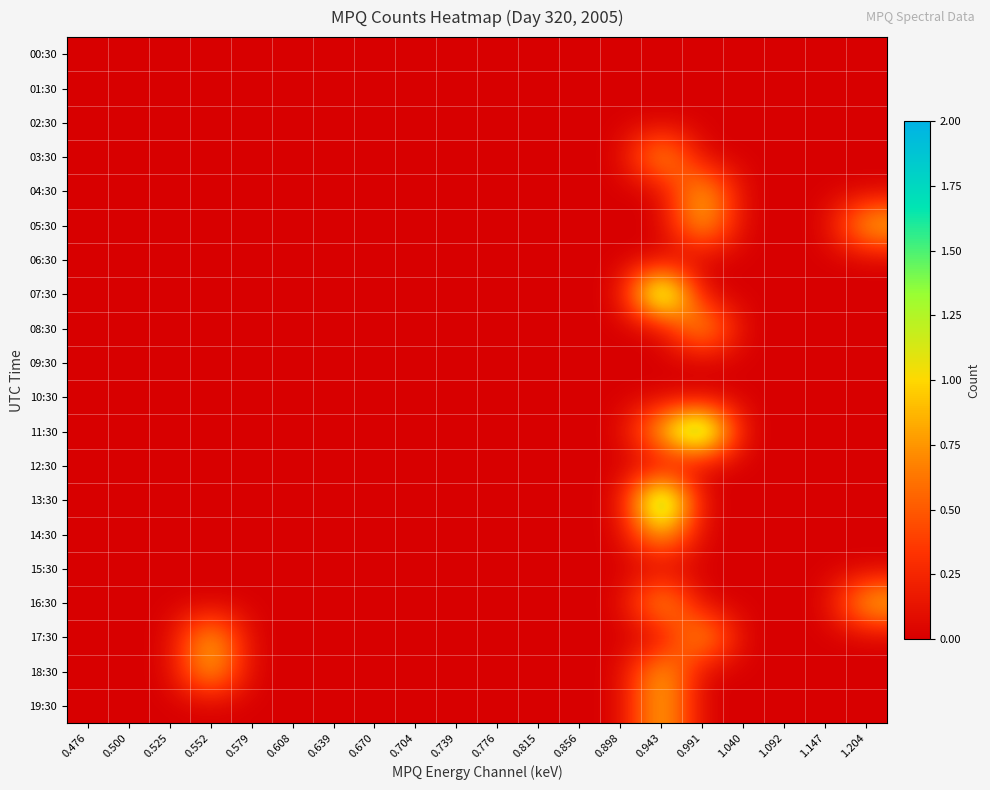

Rank the series at 0.943 from highest to lowest value.

07:30, 13:30, 03:30, 11:30, 14:30, 16:30, 18:30, 19:30, 00:30, 01:30, 02:30, 04:30, 05:30, 06:30, 08:30, 09:30, 10:30, 12:30, 15:30, 17:30